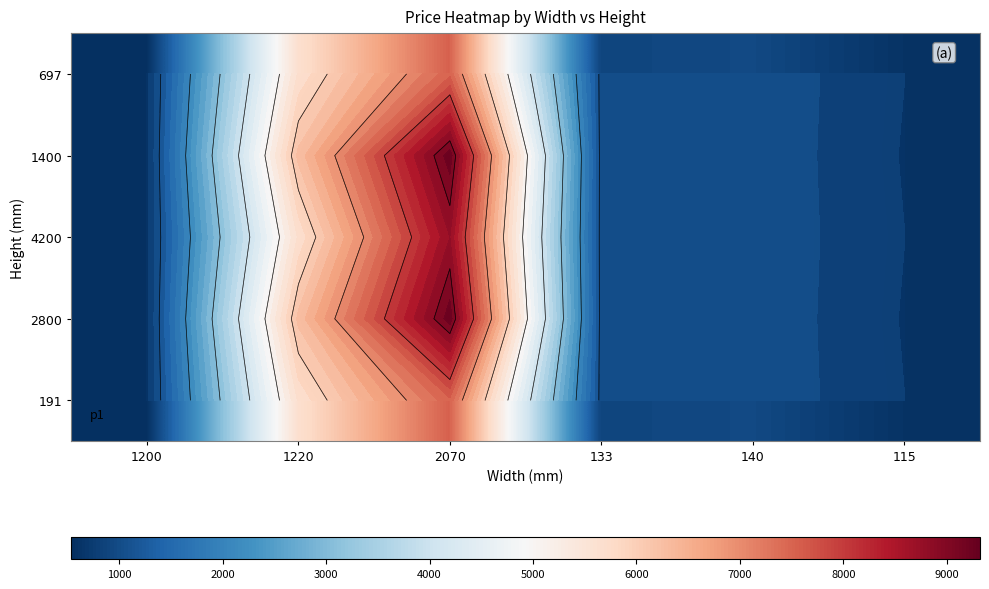

How many categories are shown in the chart?

6